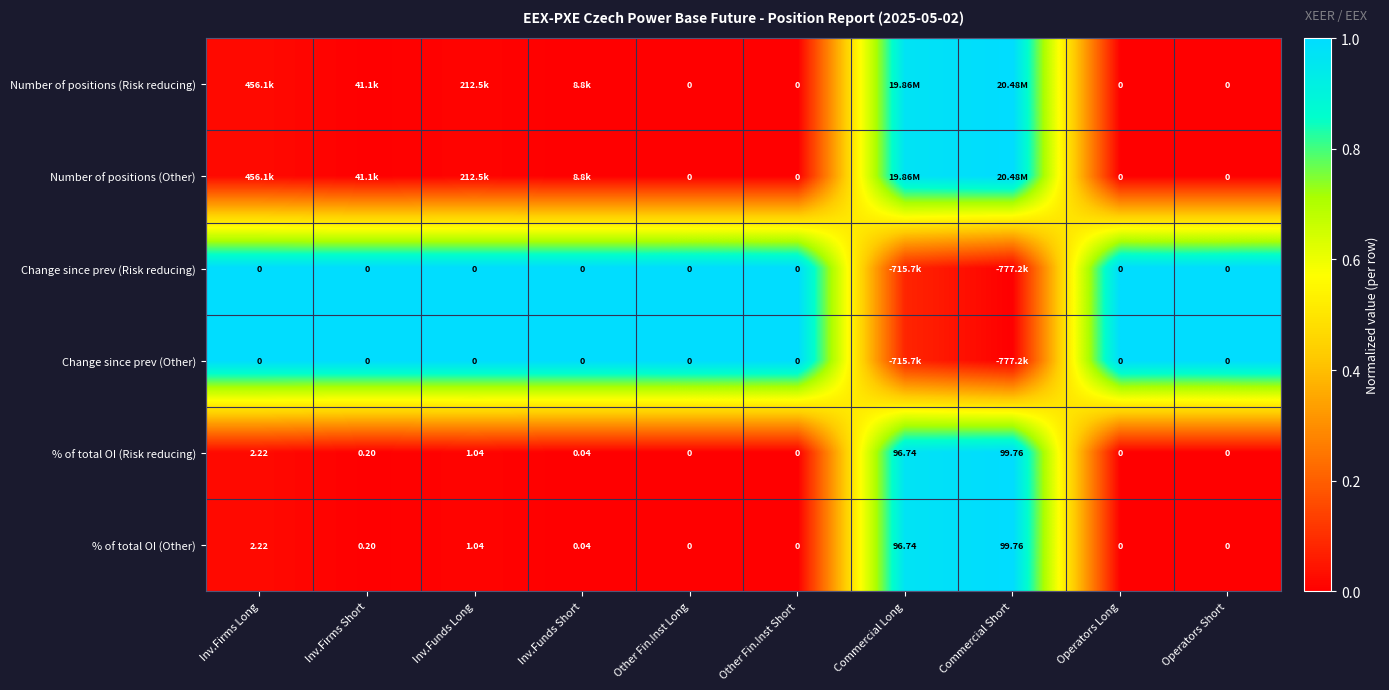

What is the spread (max minus min) of values at Operators Short?

1.0